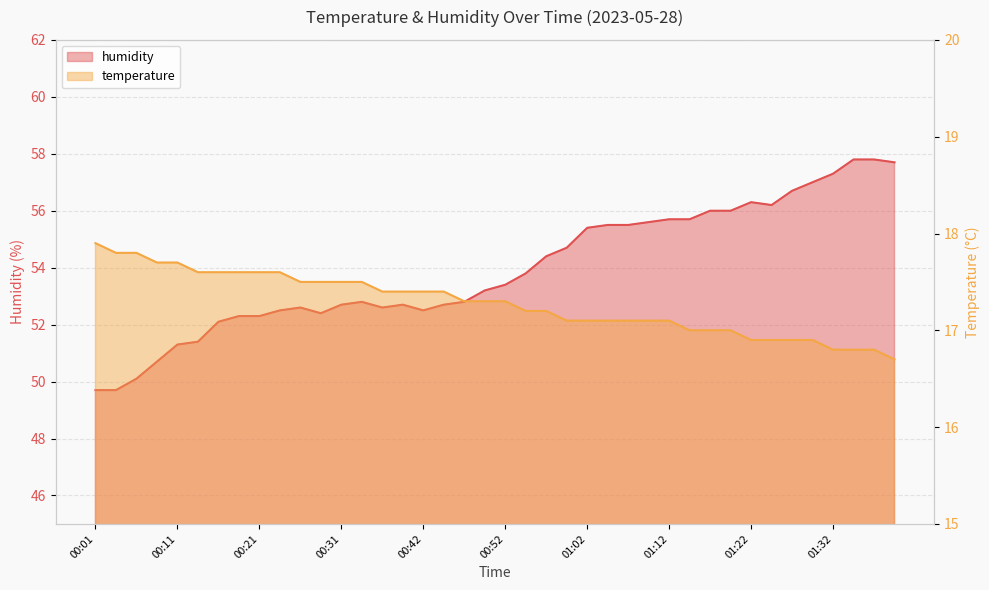

True or false: temperature has more than 0 interior local peaks.

False